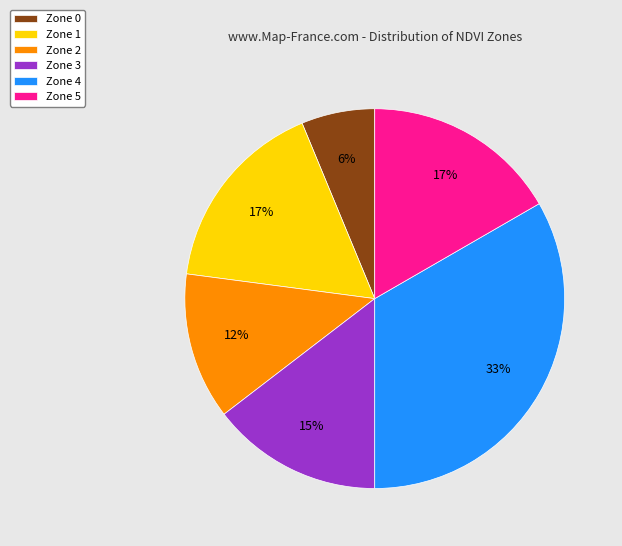

What is the smallest slice in the pie chart?

Zone 0